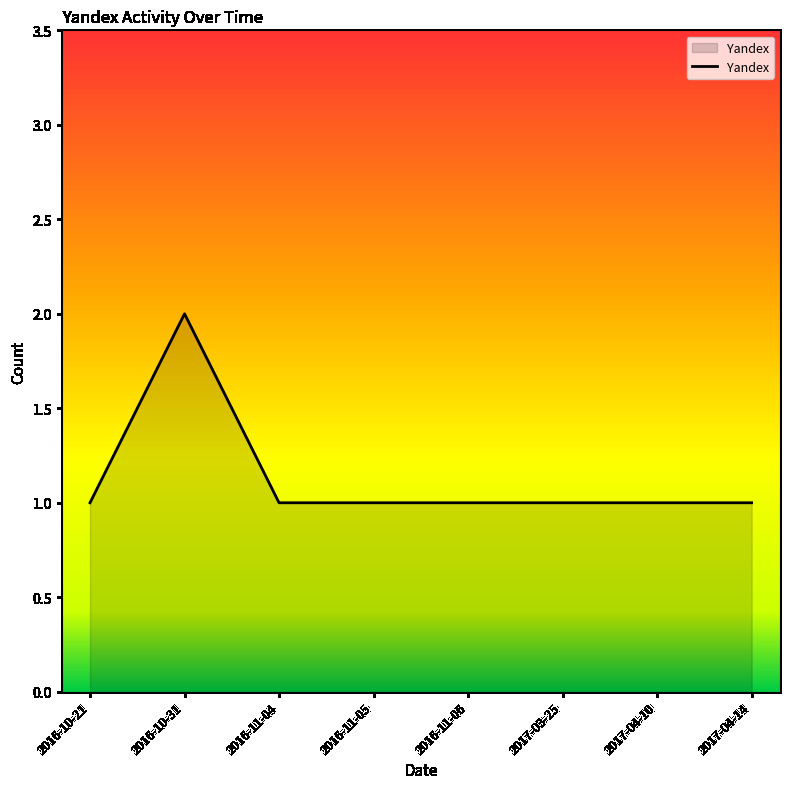

What is the greatest value displayed?

2